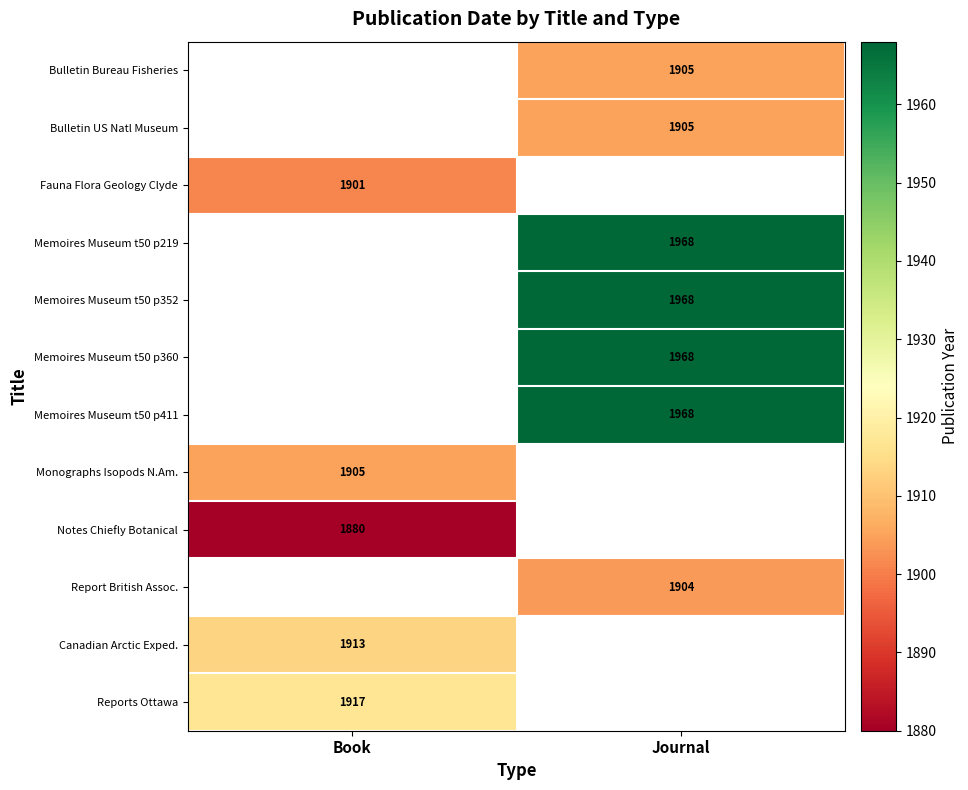

The value of Reports Ottawa at Book is 2650. True or false?

False